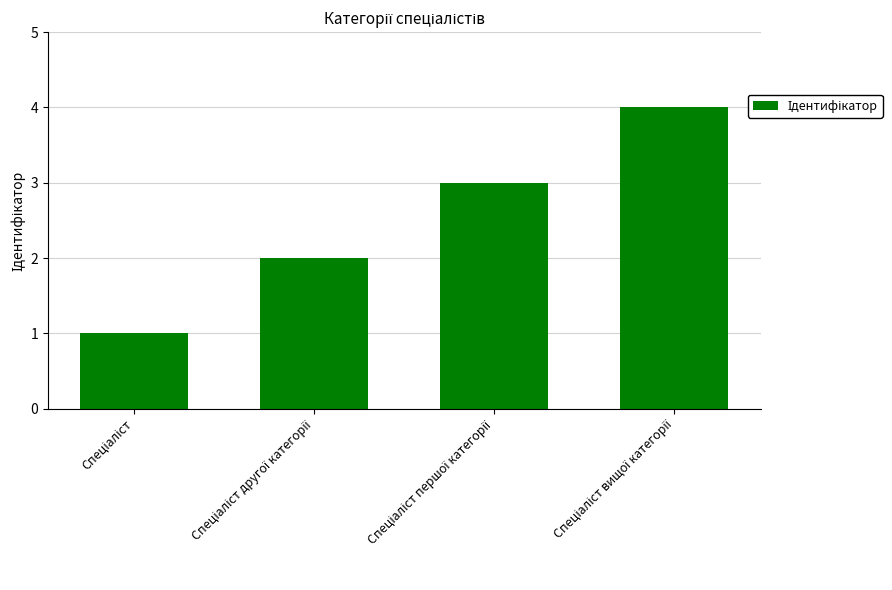

Reading left to right, transcribe all the data shown in this chart.

1	2	3	4